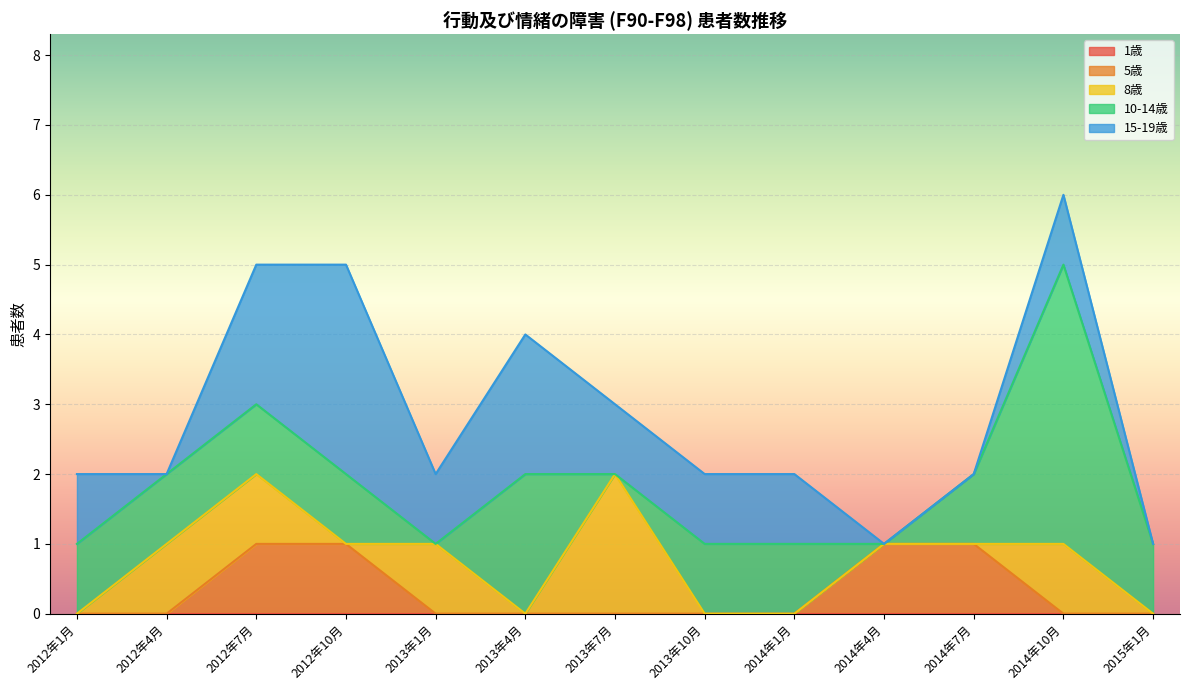

Is it true that 10-14歳 equals 1 at 2012年10月?

True